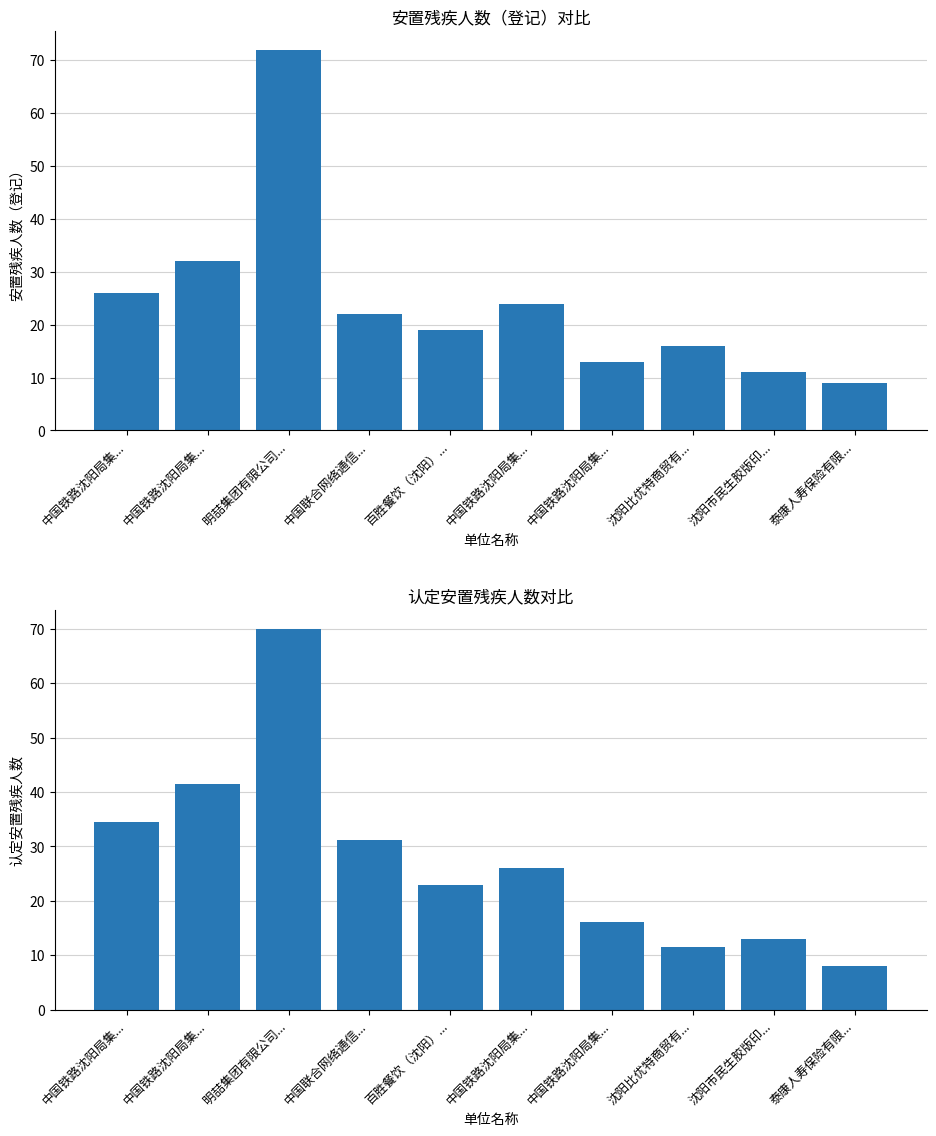

Which label corresponds to the smallest value in the chart?

泰康人寿保险有限...